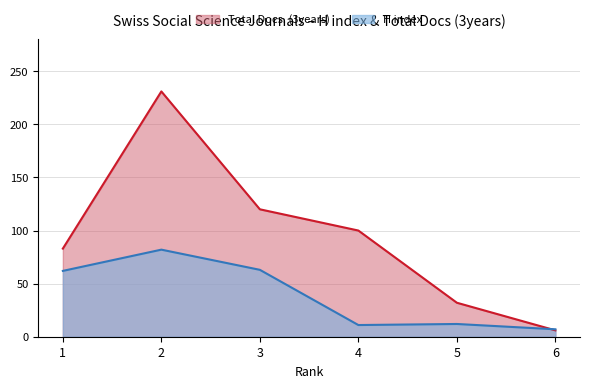

What is the value of the H index point at the 4th from the left?

11